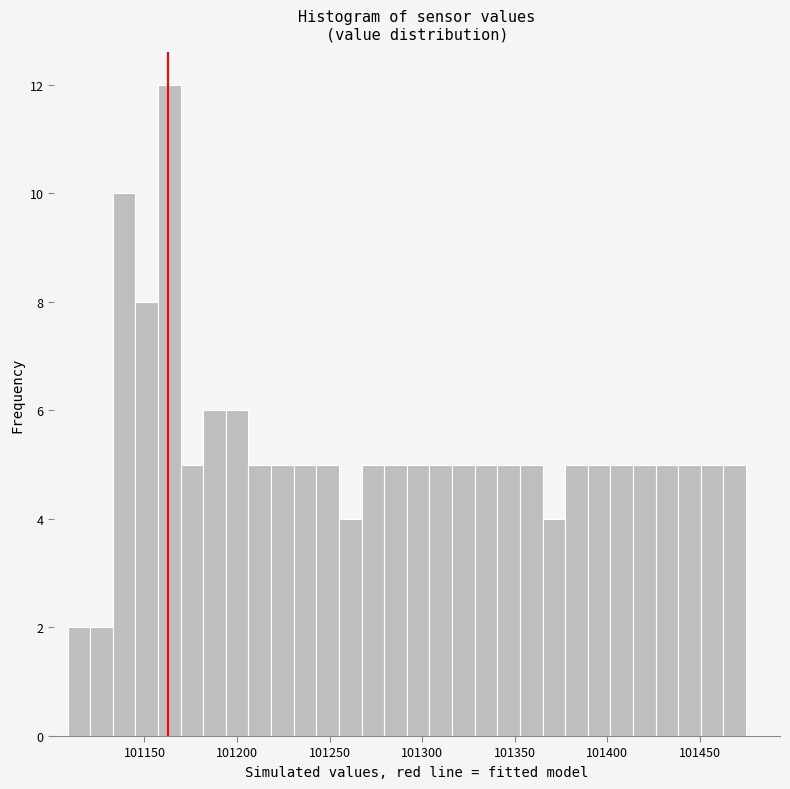

Read against the x-axis, roughly where is the centre of the tallest bar?

101165